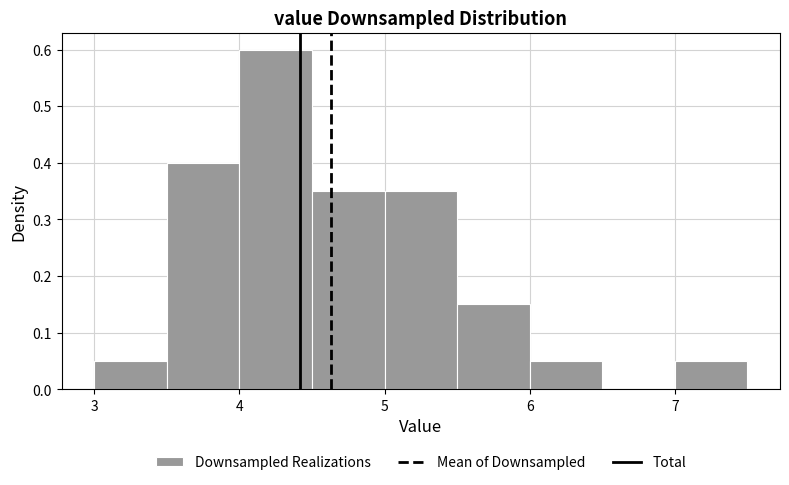

Over which range of the x-axis is the bar tallest?

4.0 to 4.5